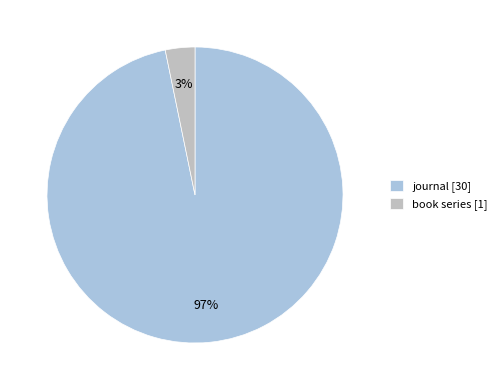

Which slice represents more than half of the pie?

journal